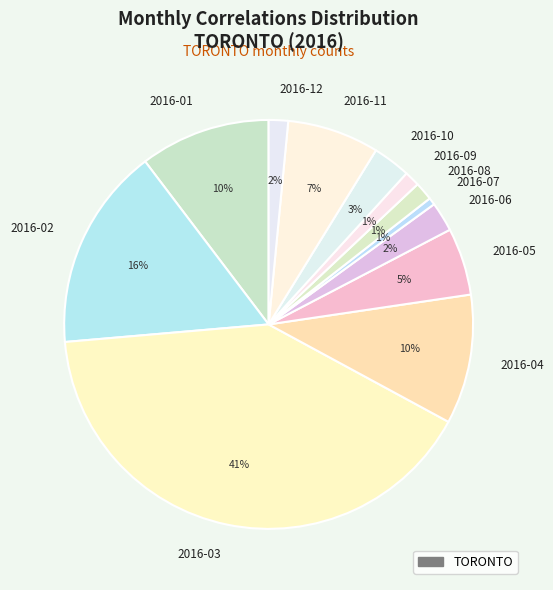

What is the largest slice in the pie chart?

2016-03